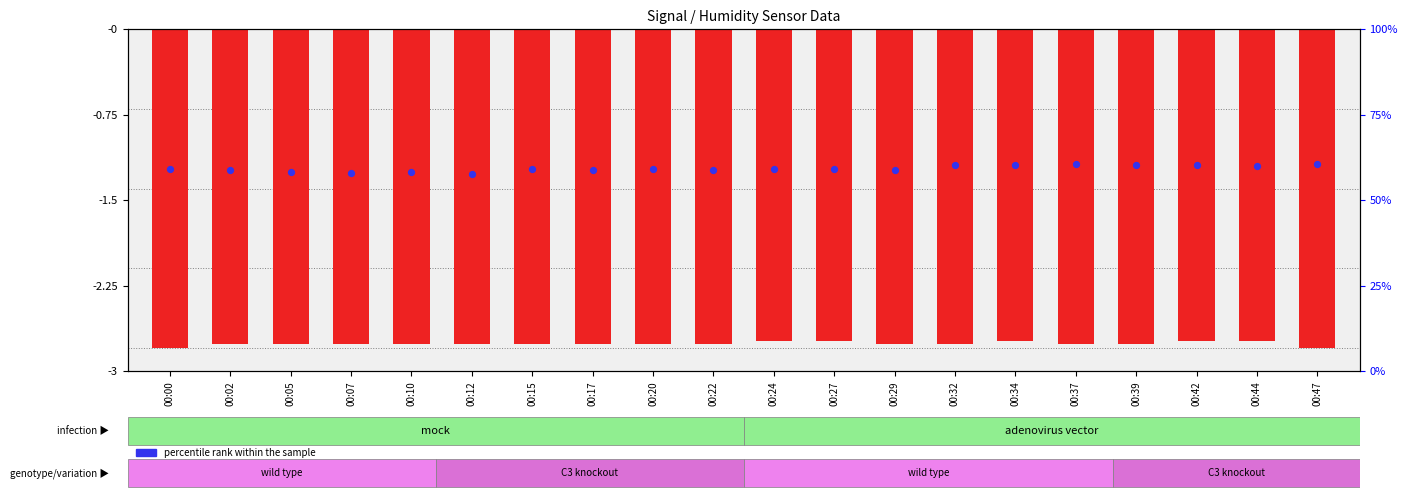

At which category is the sum across all series the highest?

00:42